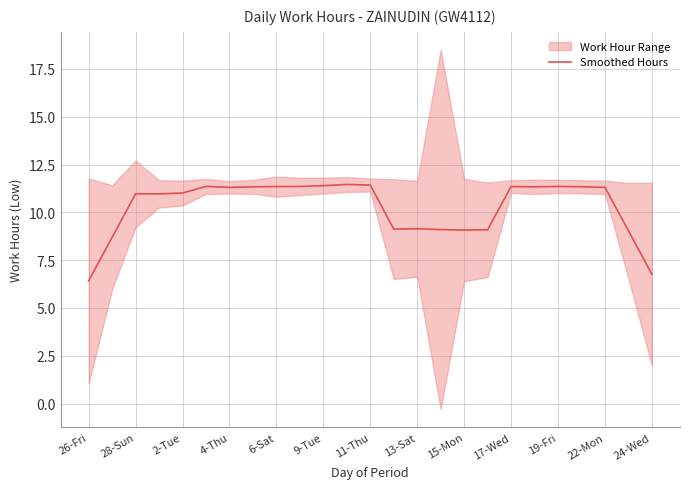

What is the average value?

10.3